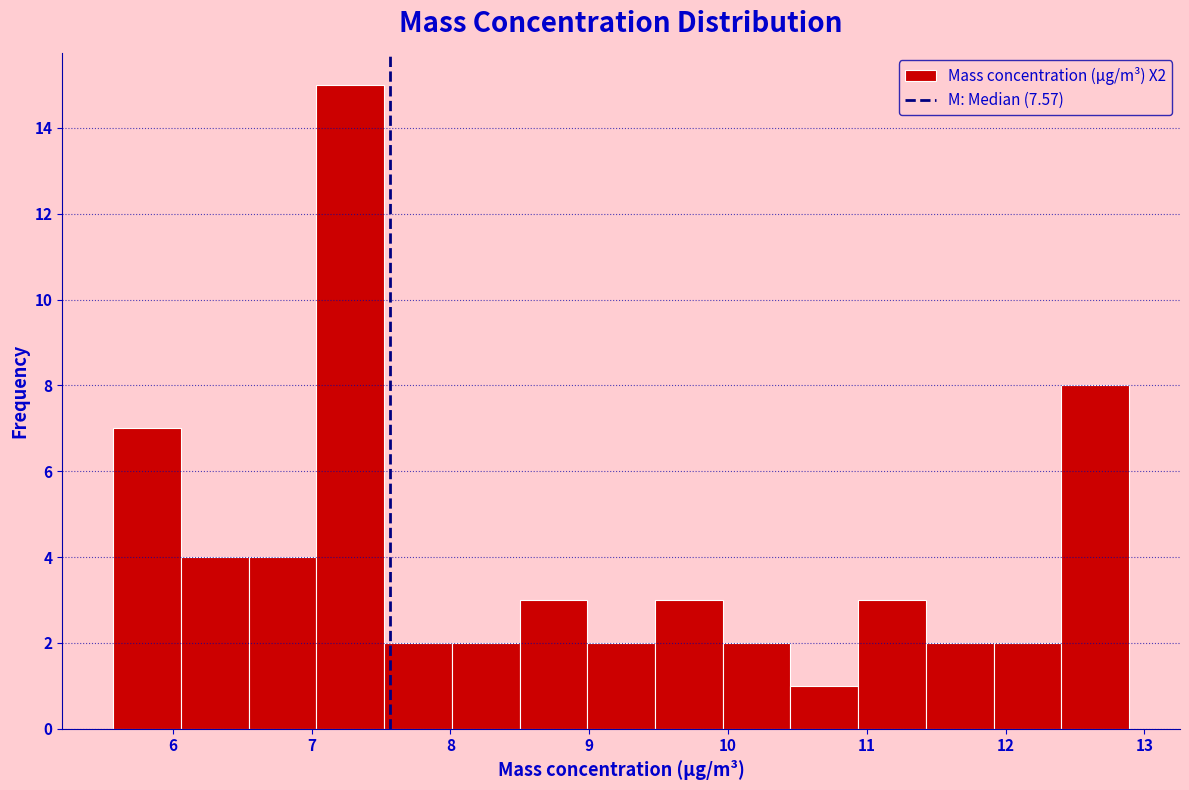

Reading left to right, list every bar in this chart as the range it spans on the x-axis followed by its height. Neither the bar edges nor the heights are printed on the chart, so give them approximately, as read against the axes.

5.6 to 6.1: 7
6.1 to 6.5: 4
6.5 to 7.0: 4
7.0 to 7.5: 15
7.5 to 8.0: 2
8.0 to 8.5: 2
8.5 to 9.0: 3
9.0 to 9.5: 2
9.5 to 10.0: 3
10.0 to 10.5: 2
10.5 to 10.9: 1
10.9 to 11.4: 3
11.4 to 11.9: 2
11.9 to 12.4: 2
12.4 to 12.9: 8